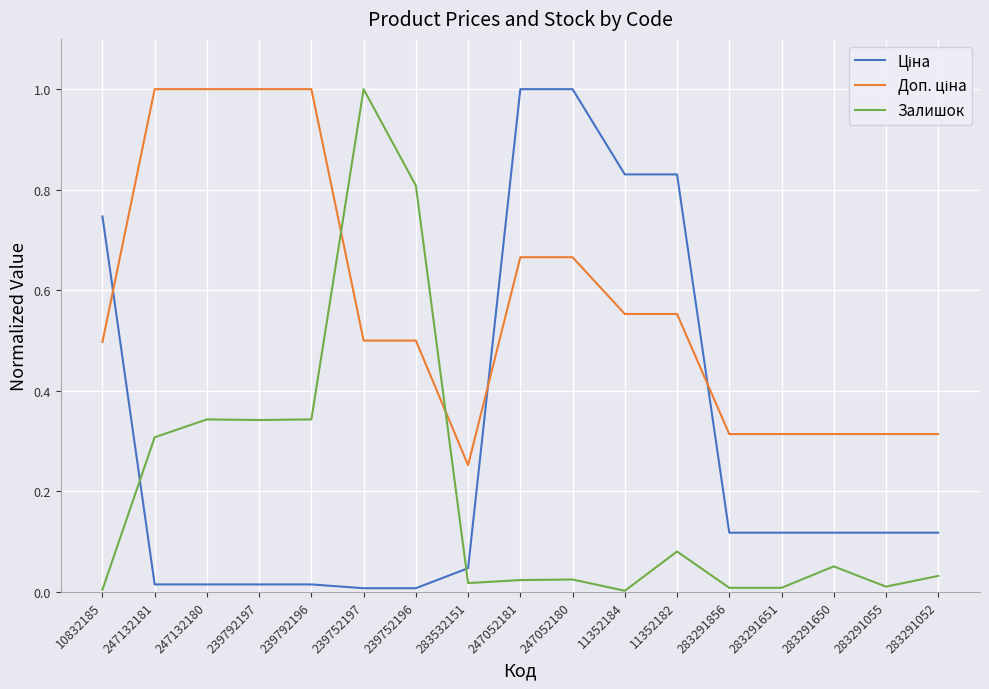

What is the greatest value displayed?

1.0